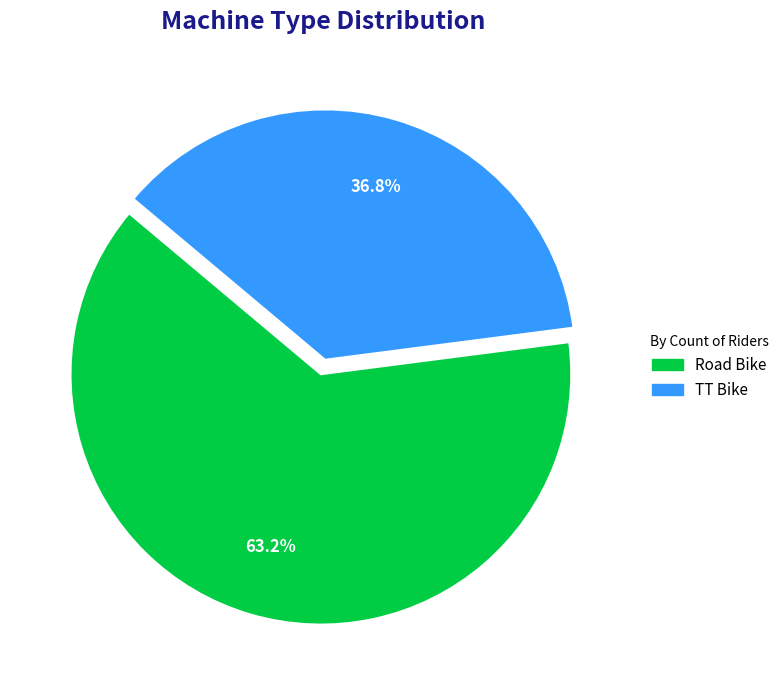

What is the largest slice in the pie chart?

Road Bike